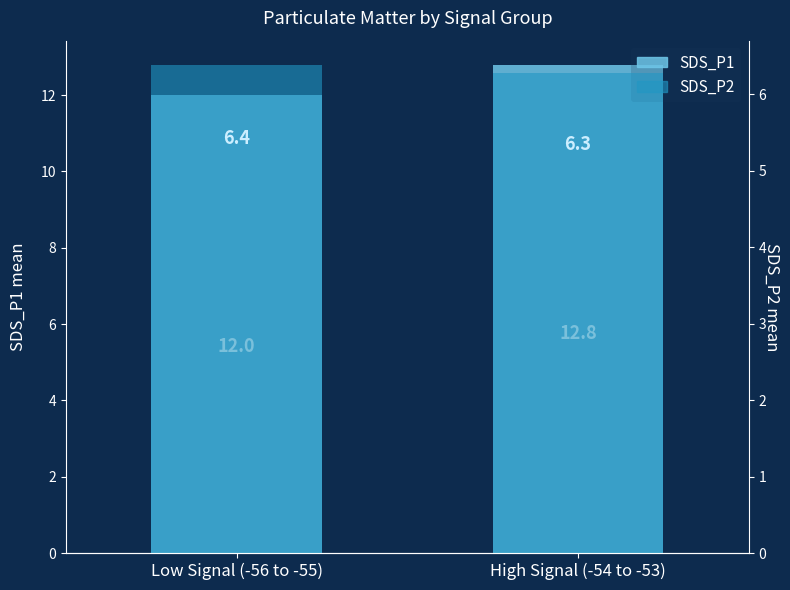

Is it true that SDS_P2 equals 8.7 at Low Signal (-56 to -55)?

False